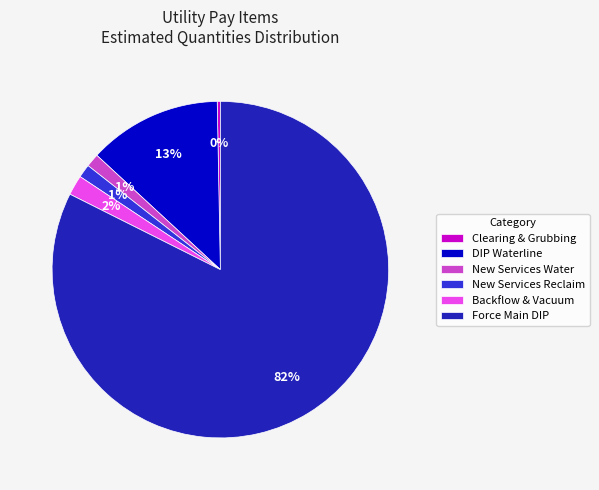

To the nearest percent, what is the average slice percentage?

17%